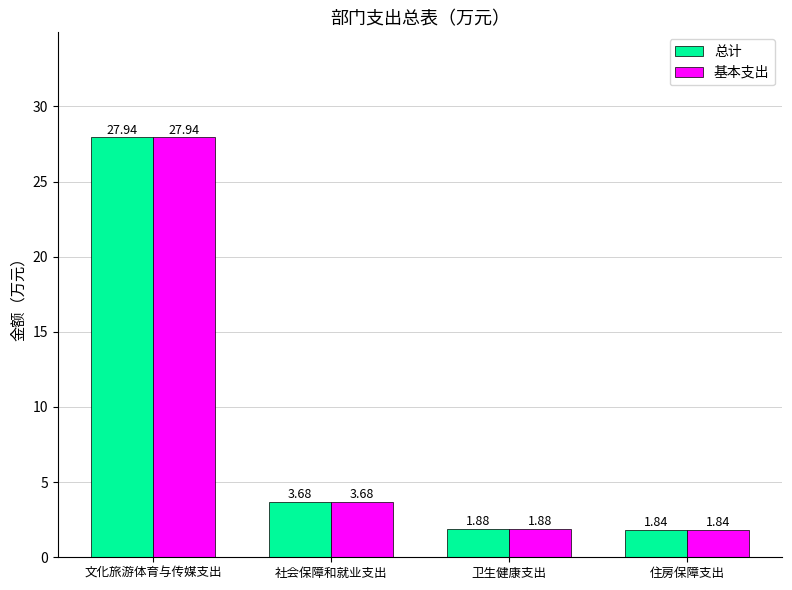

List the labels in order of 基本支出 value, smallest first.

住房保障支出, 卫生健康支出, 社会保障和就业支出, 文化旅游体育与传媒支出